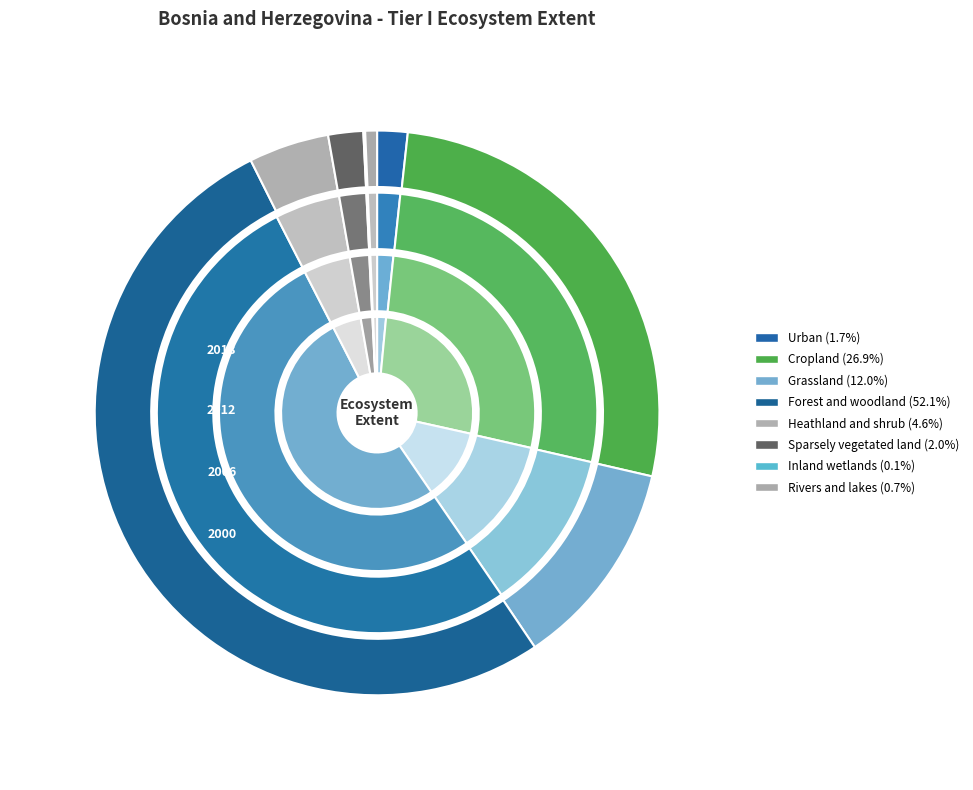

Which has a higher value, extent_2006 or extent_2012?

extent_2006